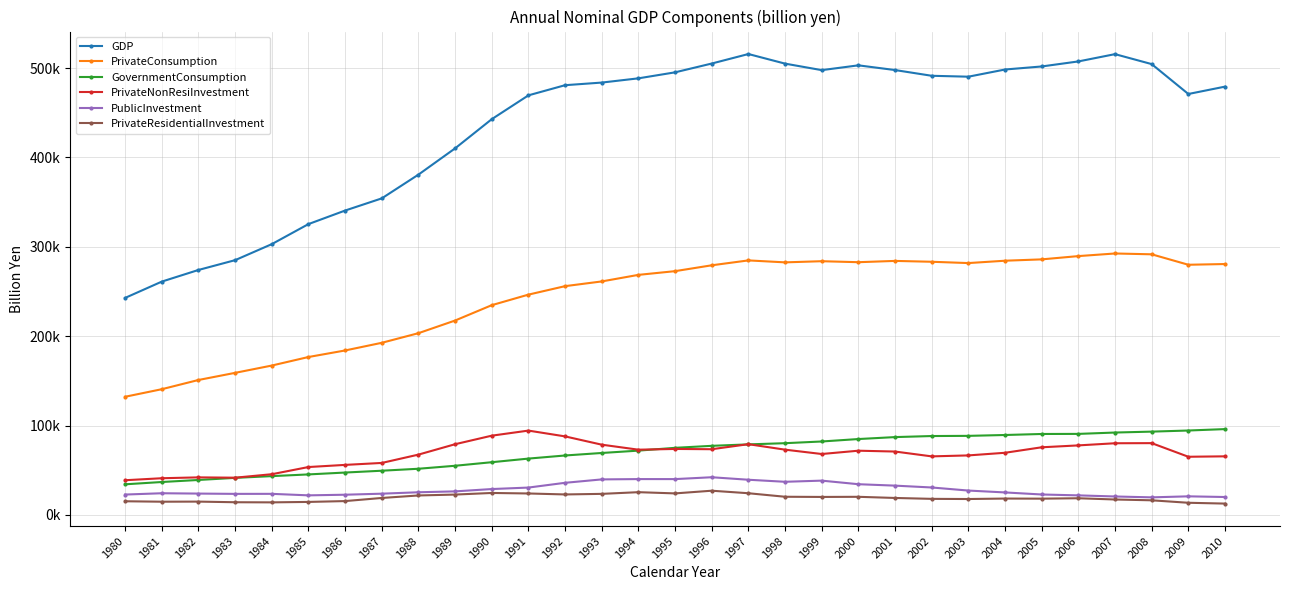

Which category has the highest value across all series?

1997